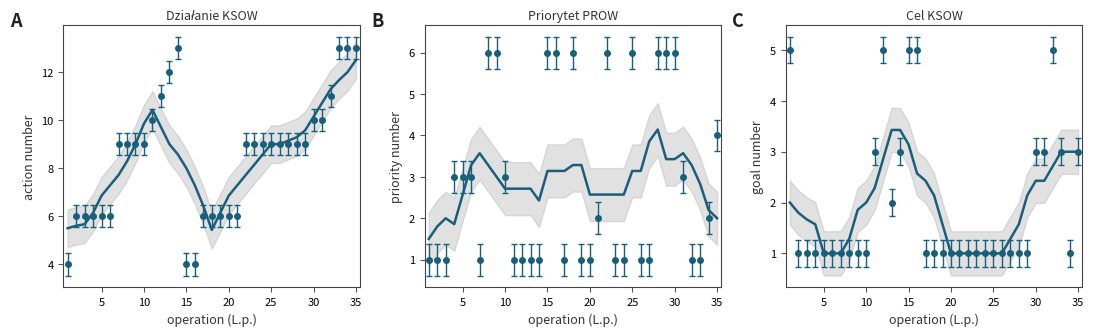

The Działanie KSOW series shows 3.5 at 10. True or false?

False